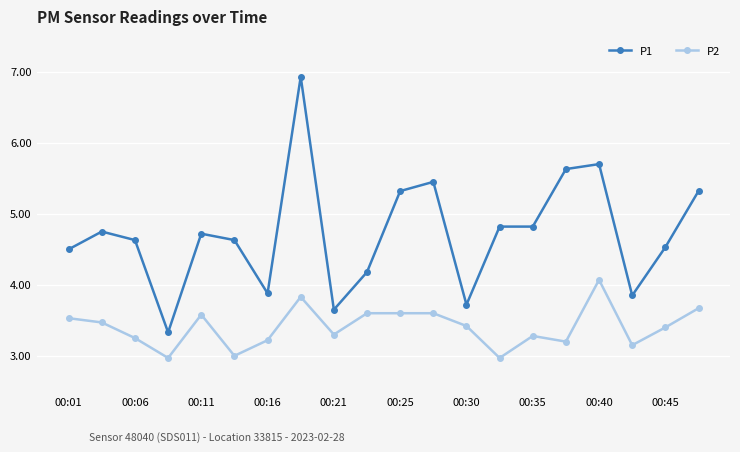

What is the average value of the P1 series?

4.7